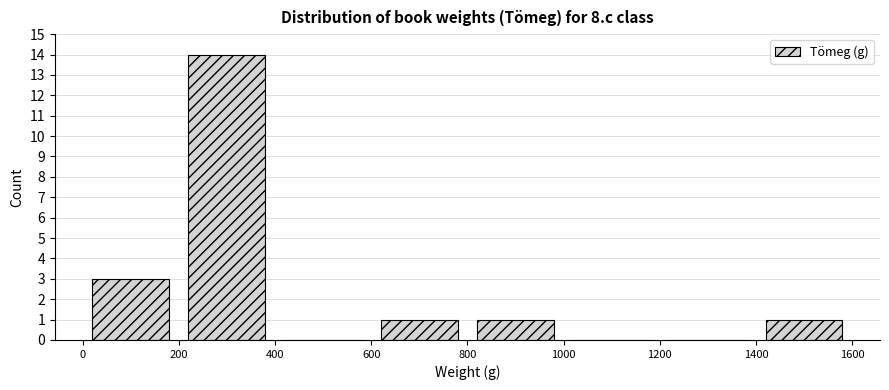

How tall is the bar that spans 0 to 200 on the x-axis? The values are not printed on the chart, so give them approximately, as read against the axis.

3